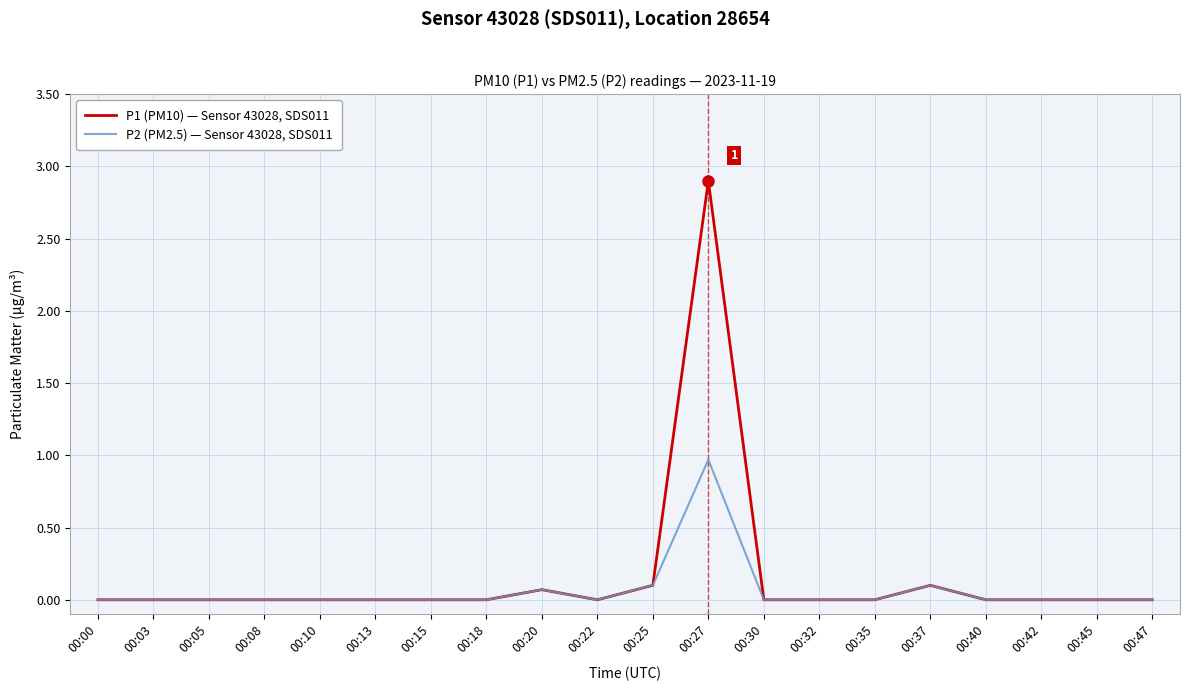

Which series has the largest total across all categories?

P1 (PM10) — Sensor 43028, SDS011